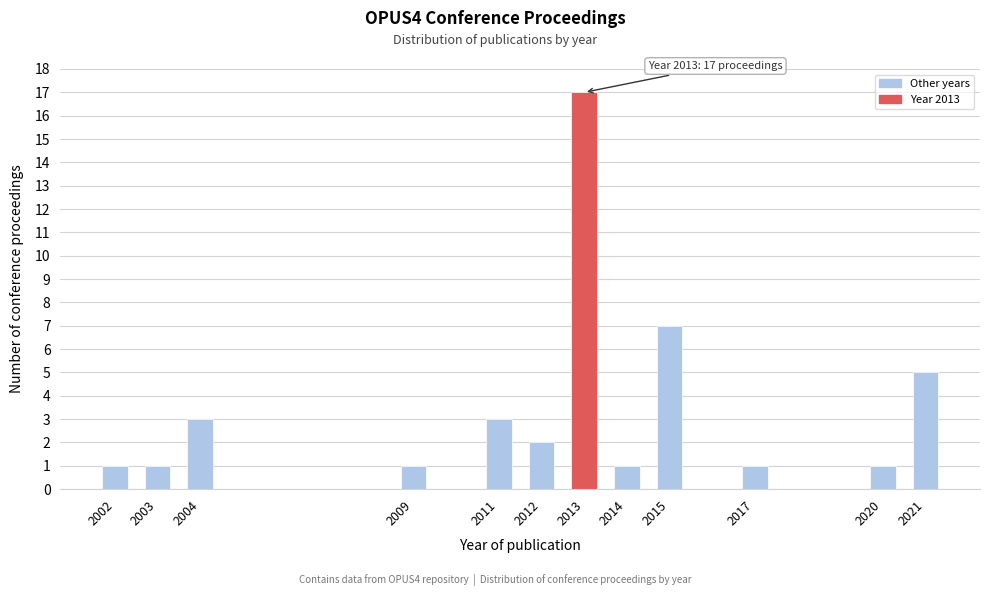

Reading right to left, transcribe all the data shown in this chart.

2021=5	2020=1	2017=1	2015=7	2014=1	2013=17	2012=2	2011=3	2009=1	2004=3	2003=1	2002=1